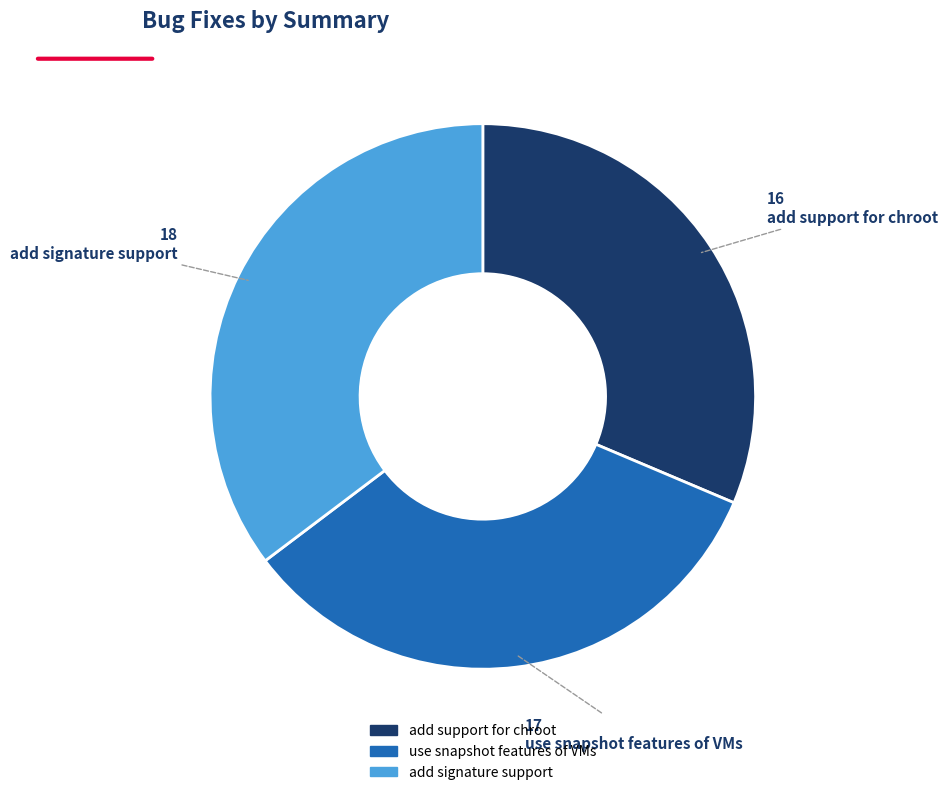

Which category has the biggest portion of the pie?

add signature support